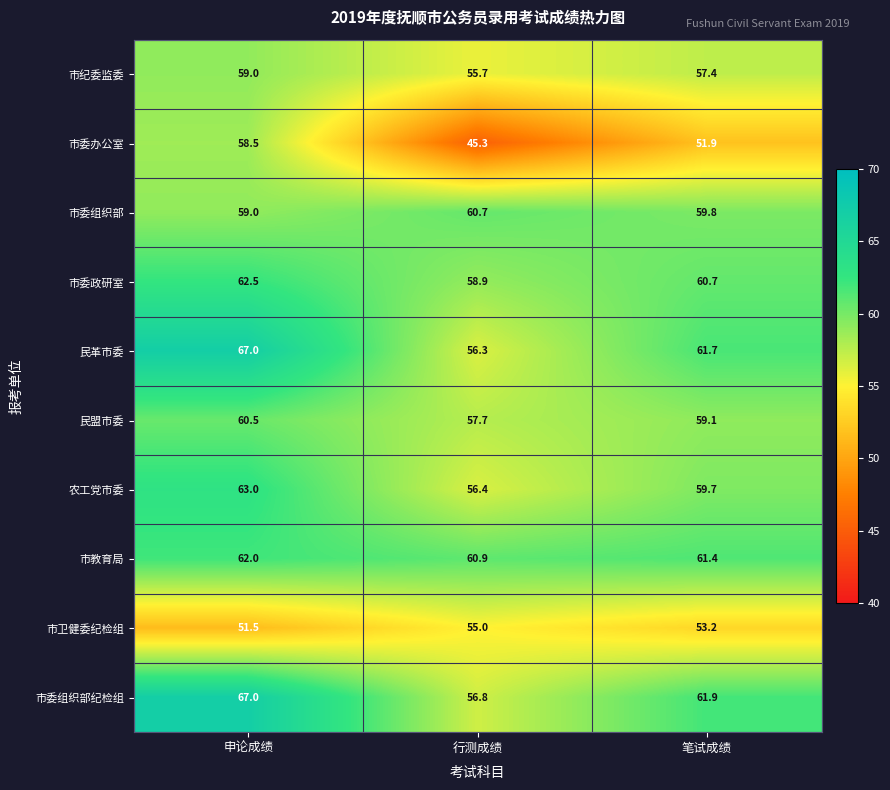

Rank the series at 行测成绩 from highest to lowest value.

市教育局, 市委组织部, 市委政研室, 民盟市委, 市委组织部纪检组, 农工党市委, 民革市委, 市纪委监委, 市卫健委纪检组, 市委办公室